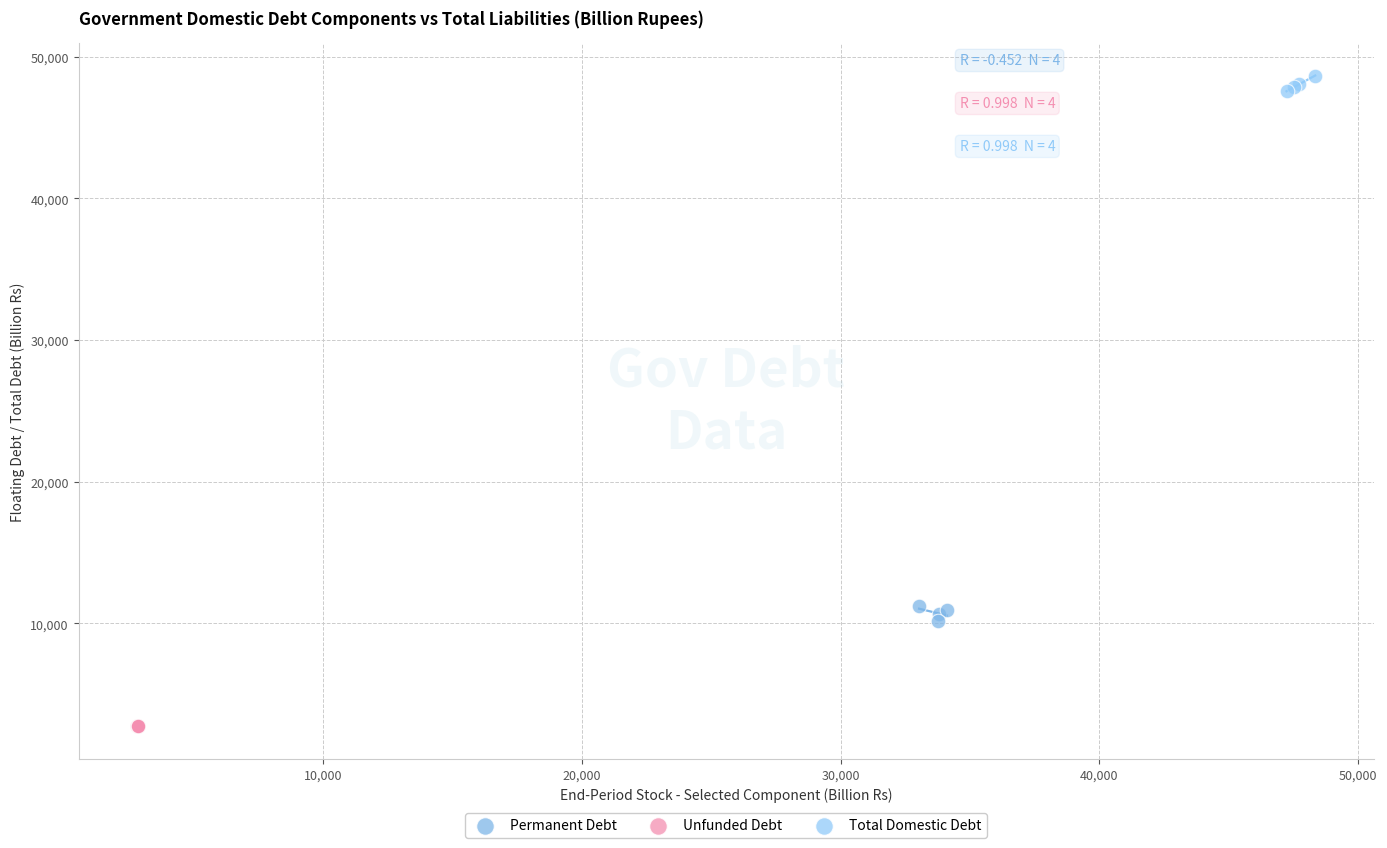

Which series reaches the maximum Y coordinate?

Total Domestic Debt